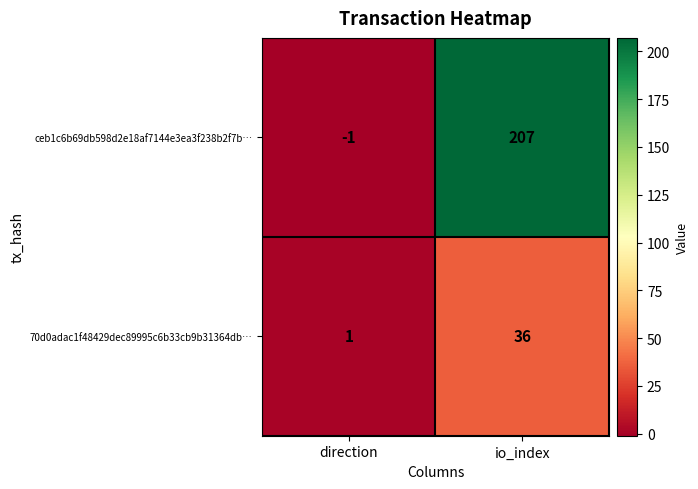

At direction, list the series in order from largest to smallest.

70d0adac1f48429dec89995c6b33cb9b31364db…, ceb1c6b69db598d2e18af7144e3ea3f238b2f7b…